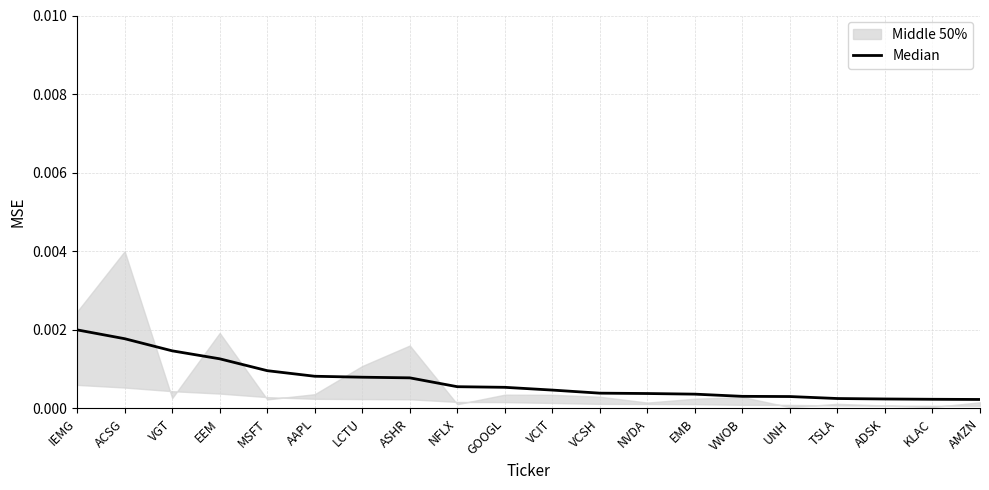

List the labels in order of value, smallest first.

AMZN, KLAC, ADSK, TSLA, UNH, VWOB, EMB, NVDA, VCSH, VCIT, GOOGL, NFLX, ASHR, LCTU, AAPL, MSFT, EEM, VGT, ACSG, IEMG